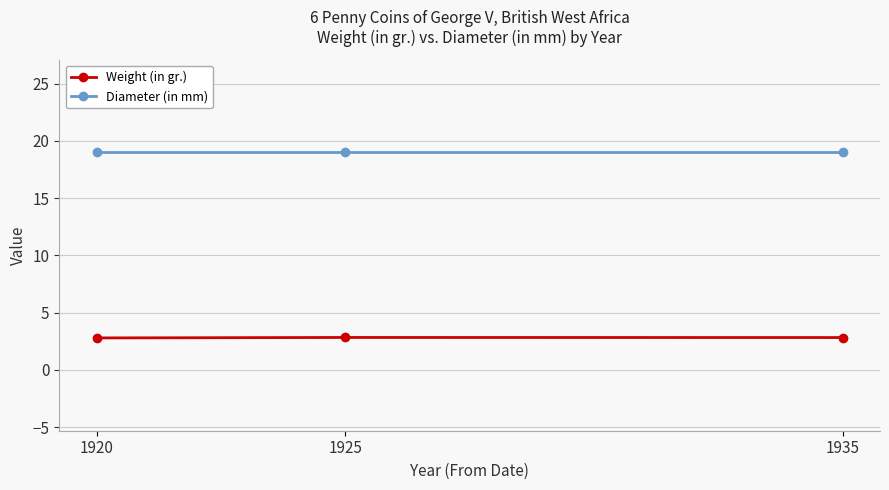

What is the sum of all Weight (in gr.) values?

8.4